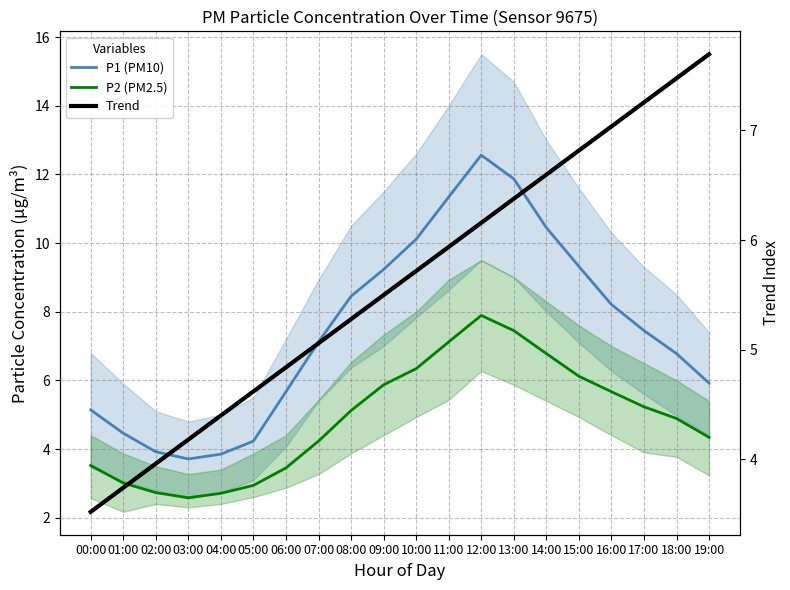

How many values in the Trend series are below 5?

7